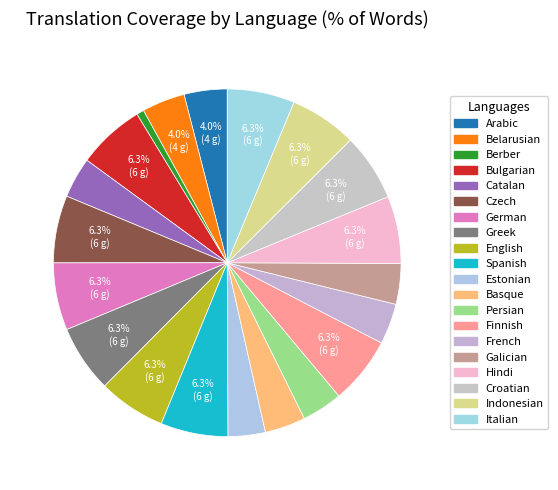

How many segments does this pie chart have?

20